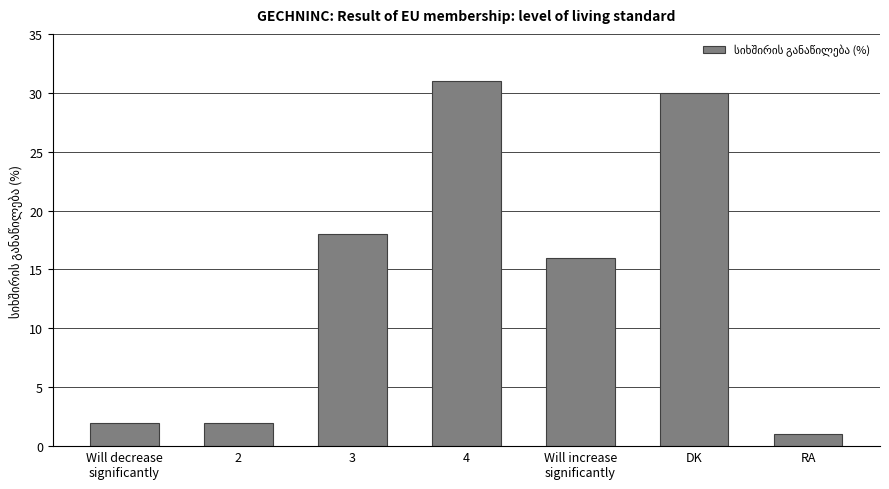

Between RA and DK, which is larger?

DK